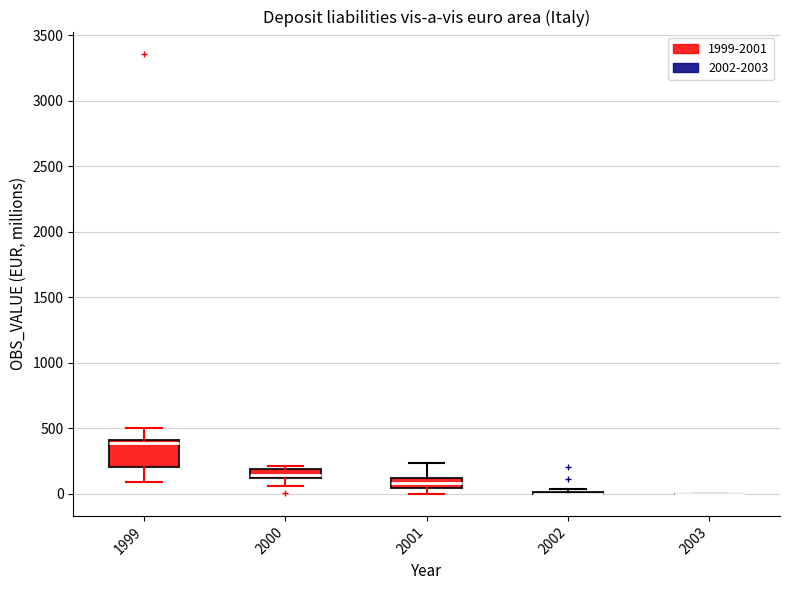

Comparing the boxes themselves (not the whiskers), which one is the tallest?

1999